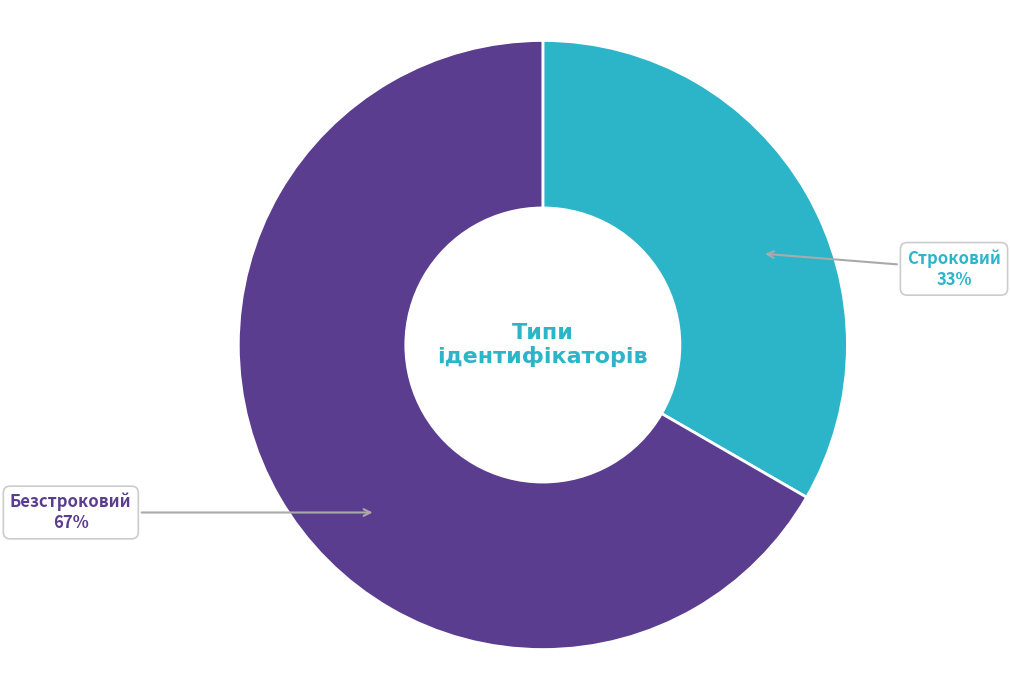

To the nearest percent, what portion does Строковий represent?

33%